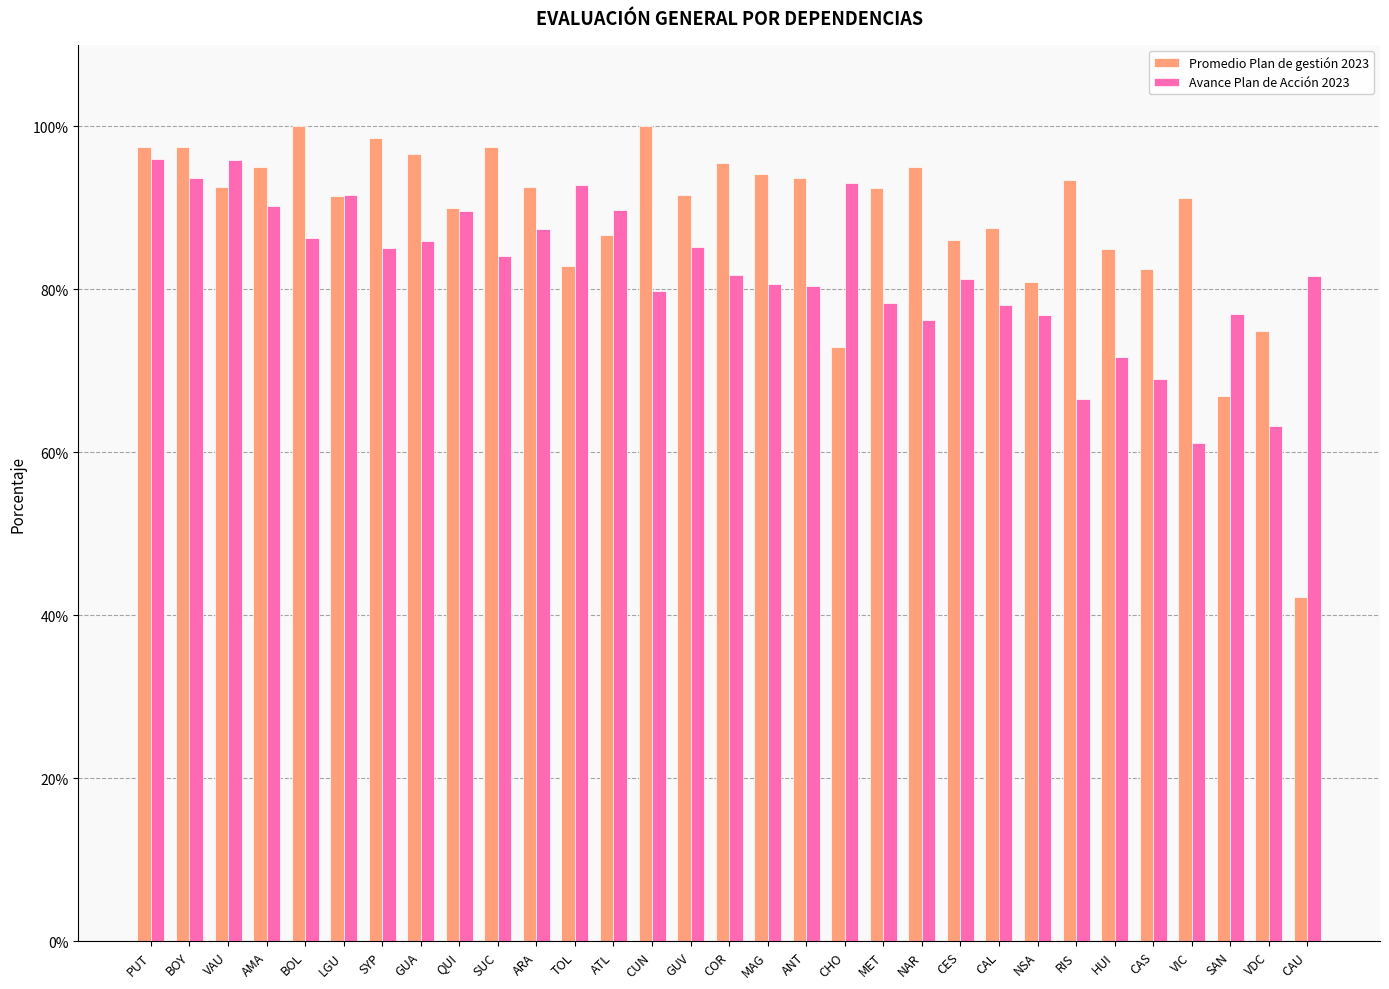

True or false: Promedio Plan de gestión 2023 has a value of 1.3 at SUC.

False